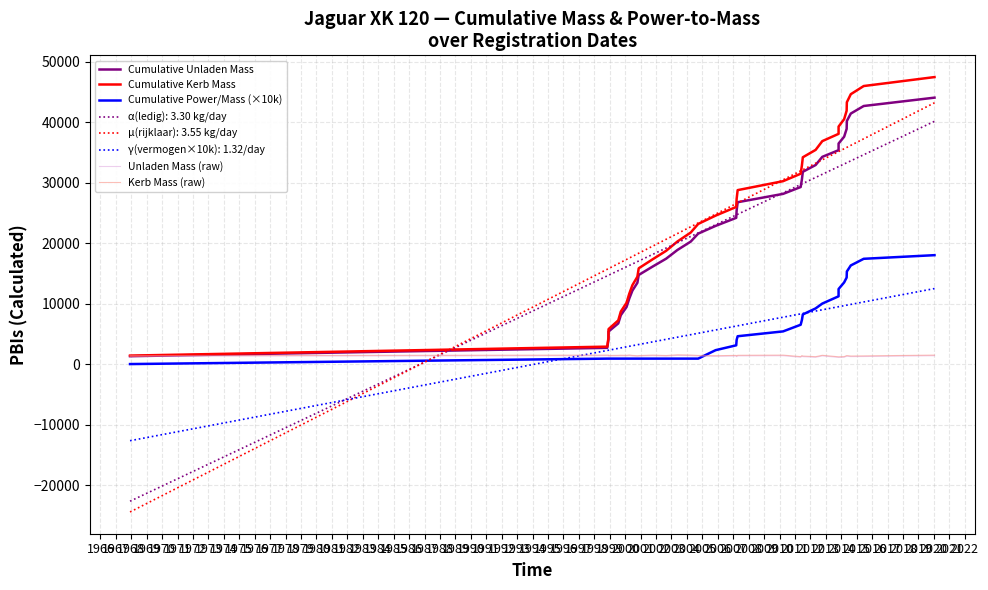

How many lines are shown in the chart?

5